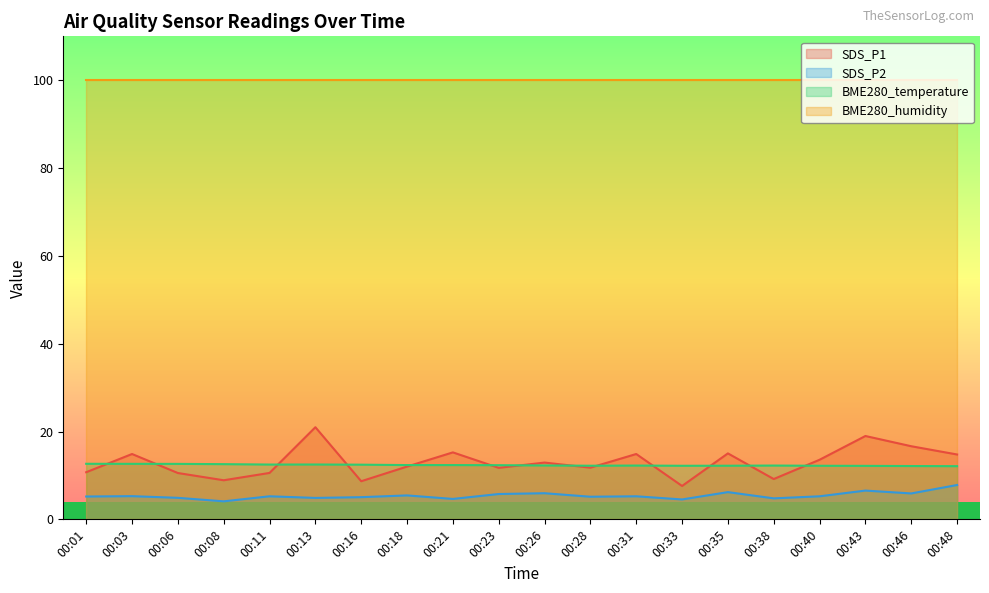

At how many categories does at least one series exceed 10?

20